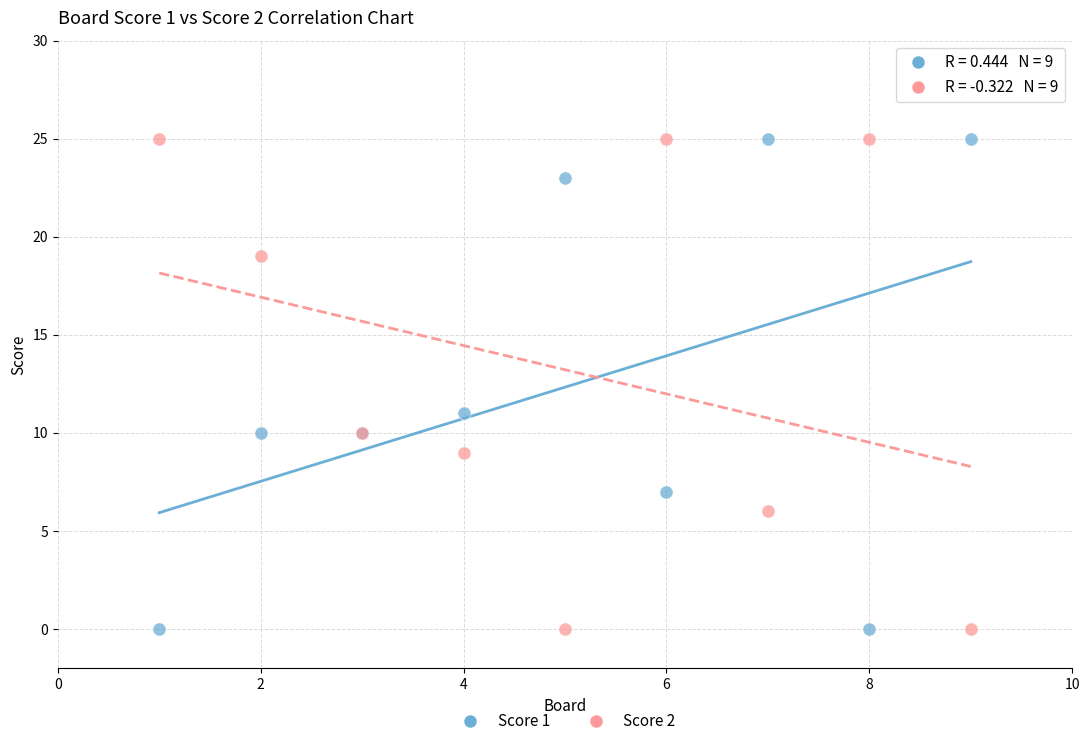

What is the X range (max minus min) for the scatter plot?

8